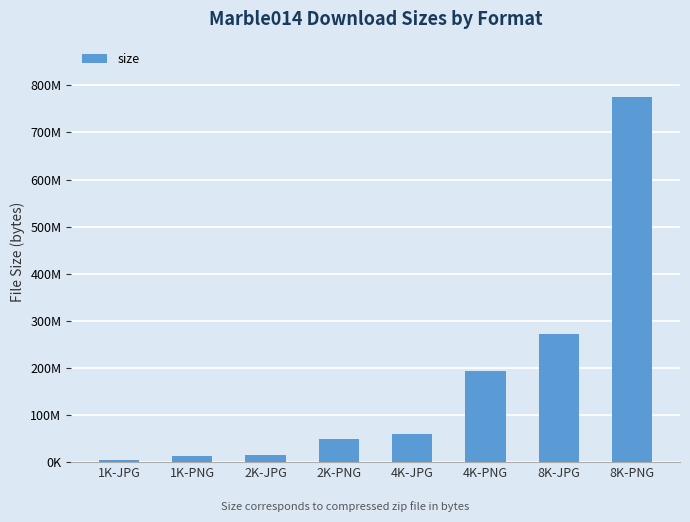

What position from the right is 4K-JPG?

4